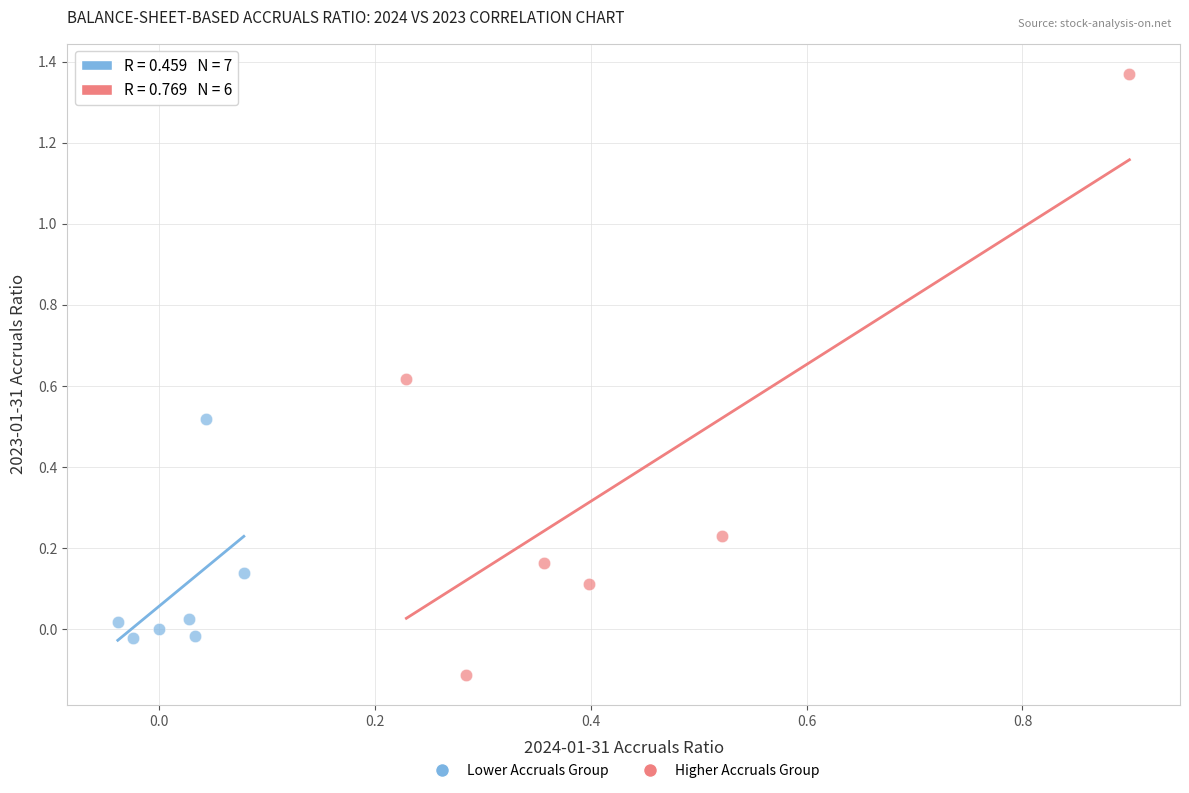

What are all the series names shown in the legend?

Lower Accruals Group, Higher Accruals Group